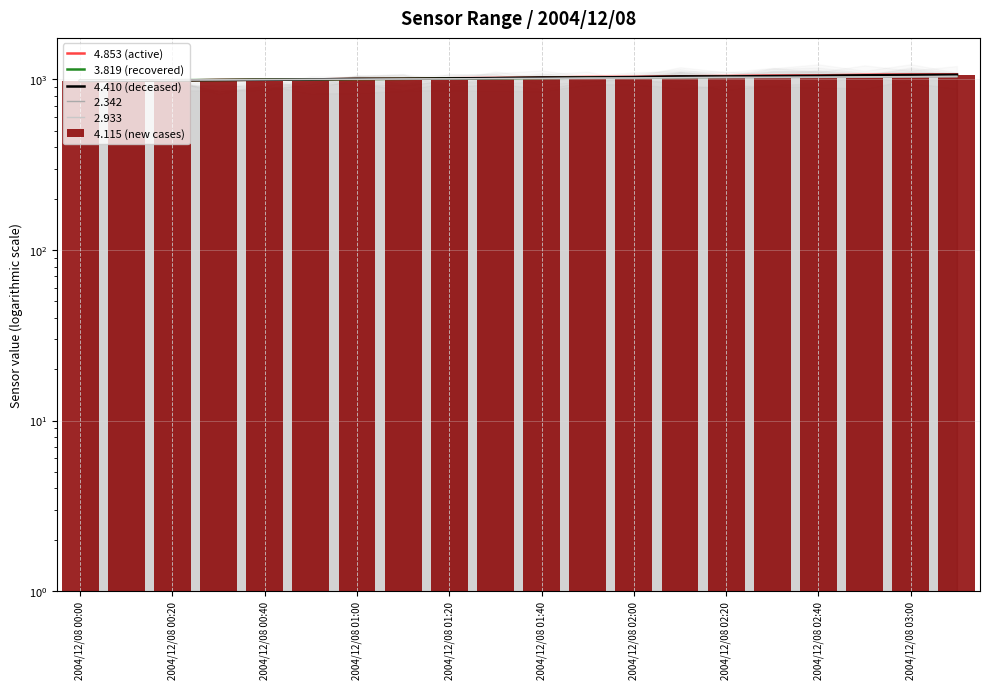

Are the bars horizontal?

No